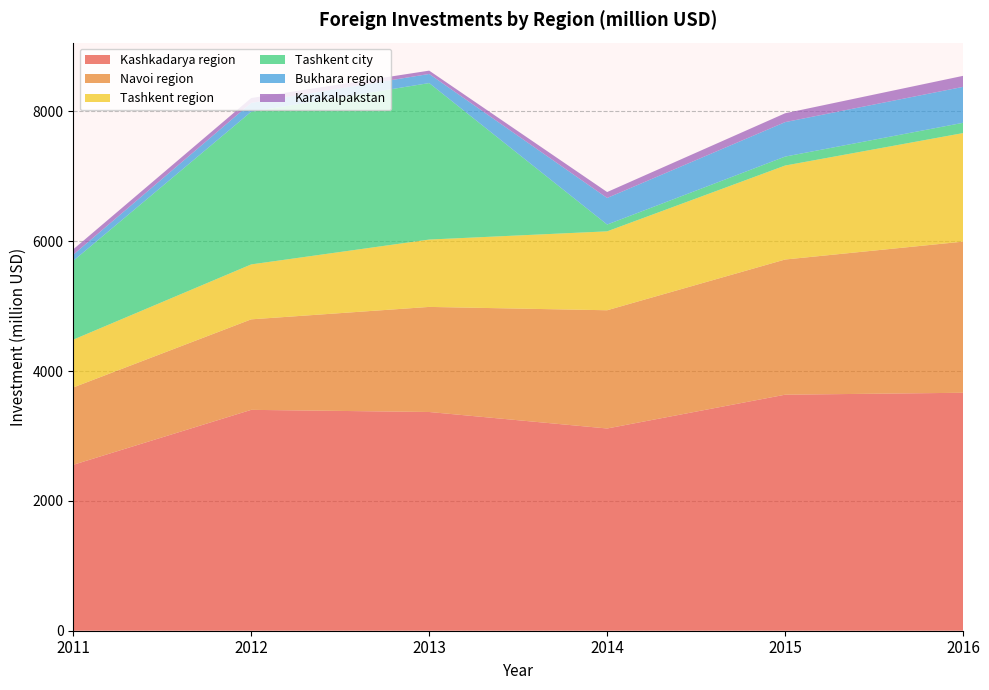

Reading right to left, extract all data points from this chart.

Kashkadarya region: 2016=3666.1	2015=3636.2	2014=3115.7	2013=3369.8	2012=3402.8	2011=2556.3
Navoi region: 2016=2328.6	2015=2082.8	2014=1821.6	2013=1619.0	2012=1394.5	2011=1191.6
Tashkent region: 2016=1672.1	2015=1447.6	2014=1215.7	2013=1037.7	2012=846.4	2011=736.5
Tashkent city: 2016=158.4	2015=138.1	2014=104.9	2013=2410.7	2012=2352.3	2011=1214.5
Bukhara region: 2016=553.8	2015=530.9	2014=409.4	2013=140.6	2012=136.2	2011=94.6
Karakalpakstan: 2016=169.7	2015=136.4	2014=91.3	2013=51.3	2012=75.0	2011=82.5